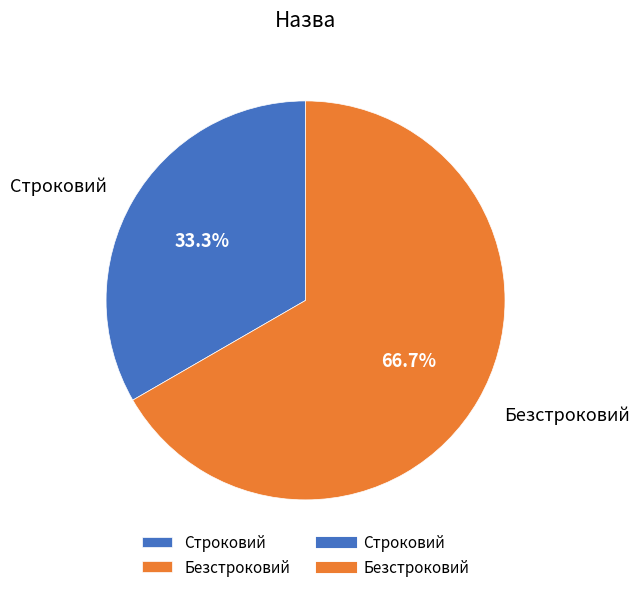

Count the number of slices in the pie.

2